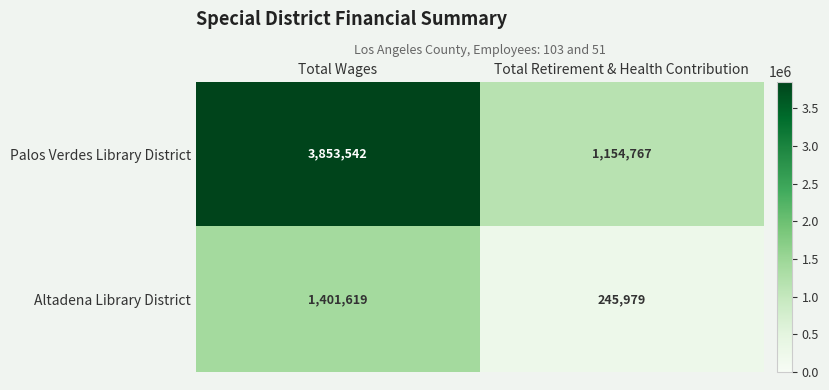

Count the number of data series in this chart.

2